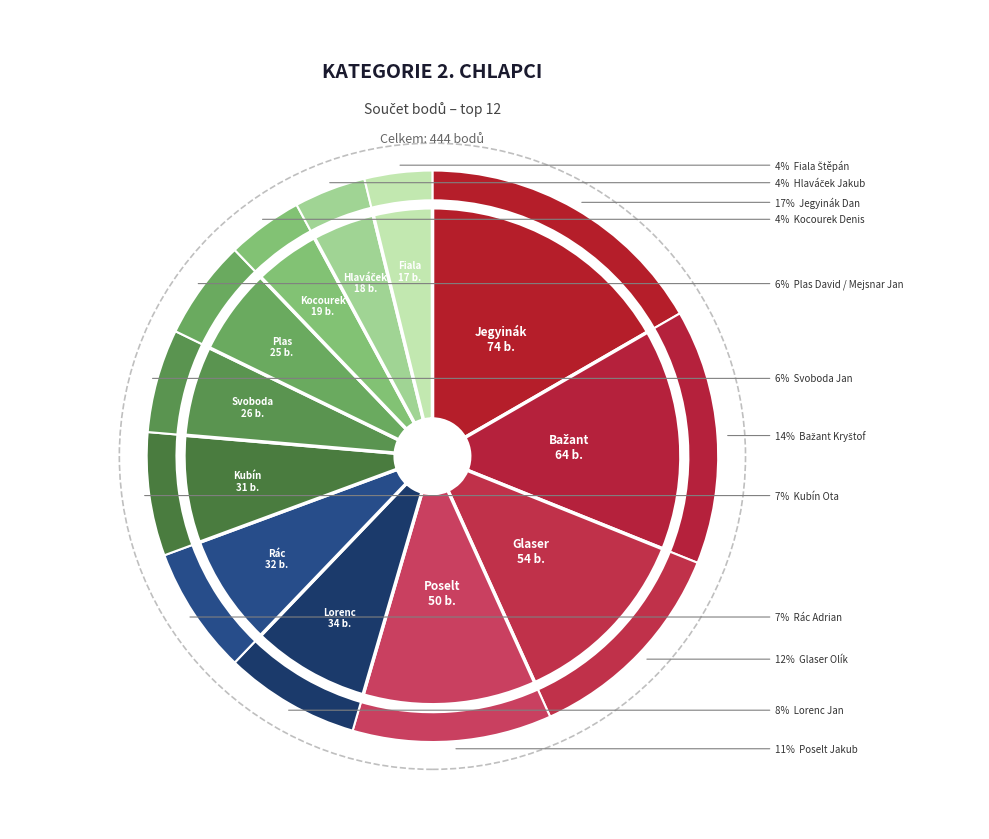

To the nearest percent, what is the difference between the largest and smallest slice percentages?

13%